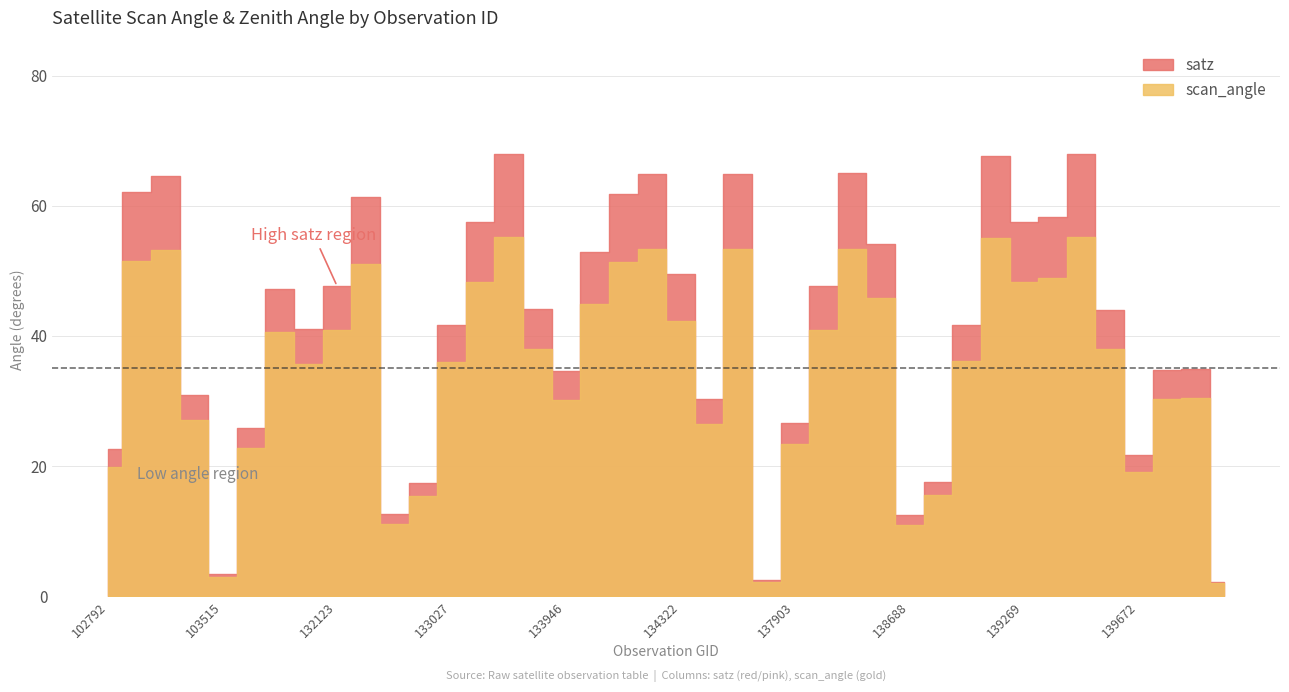

Which category has the highest value across all series?

139462